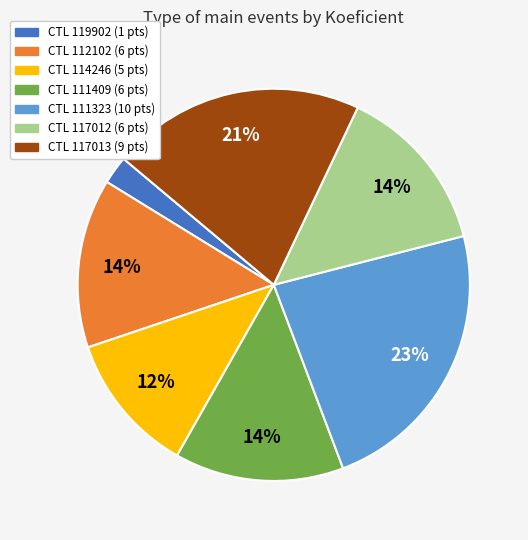

Is there a majority slice in this chart?

No